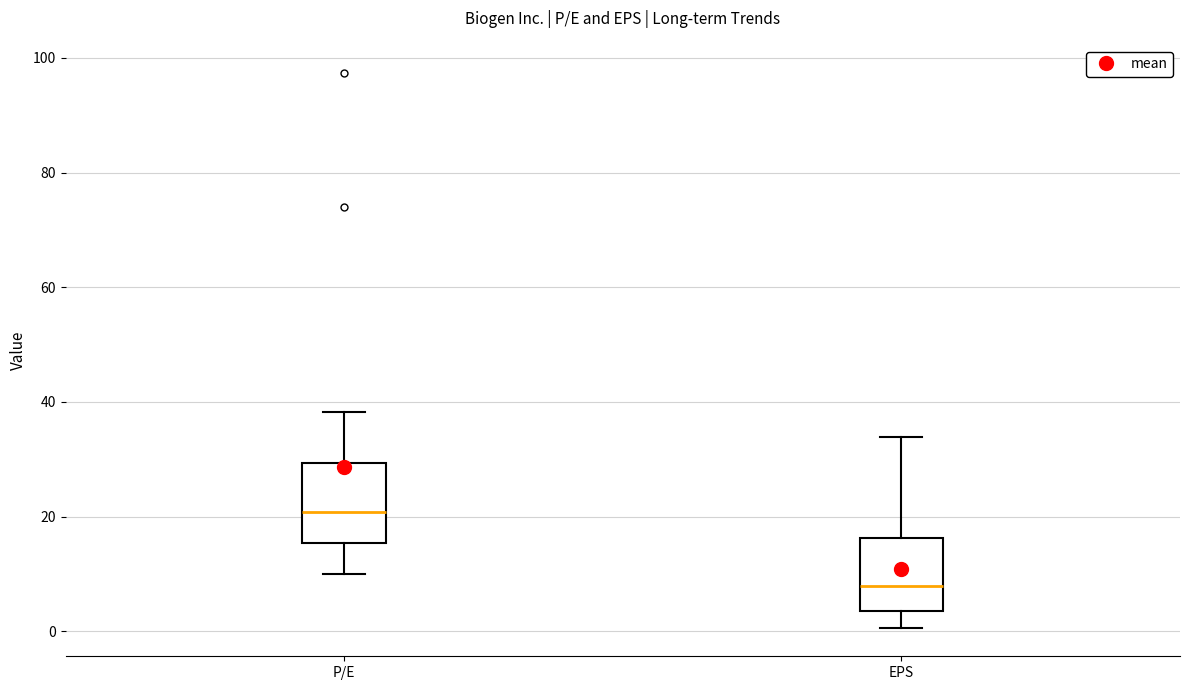

Where is the upper edge of the box for P/E on the y-axis? The values are not printed on the chart, so give them approximately, as read against the axis.

30